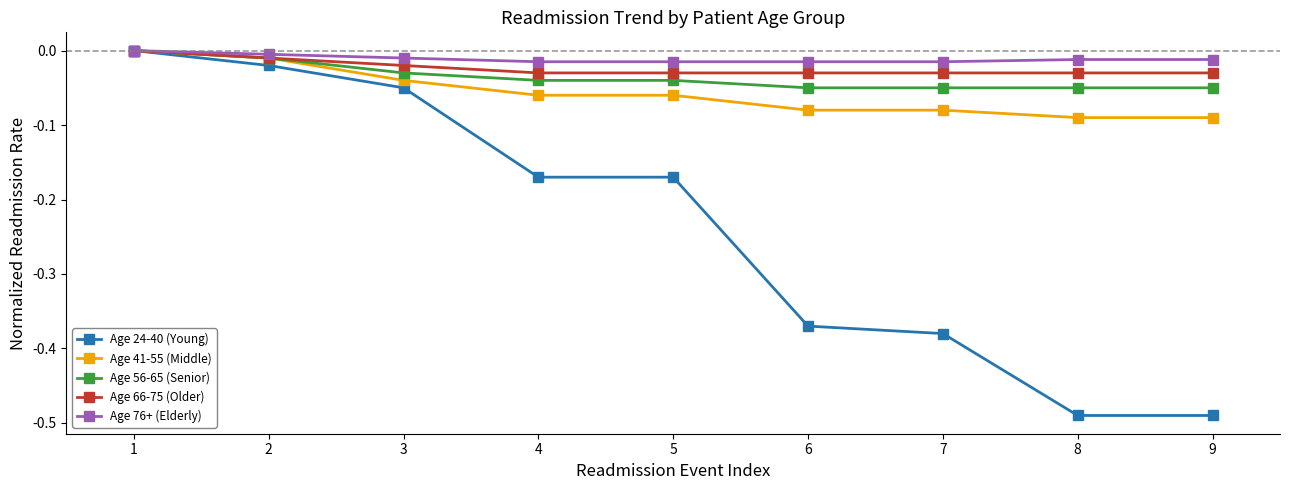

Which series has the largest range (max minus min)?

Age 24-40 (Young)